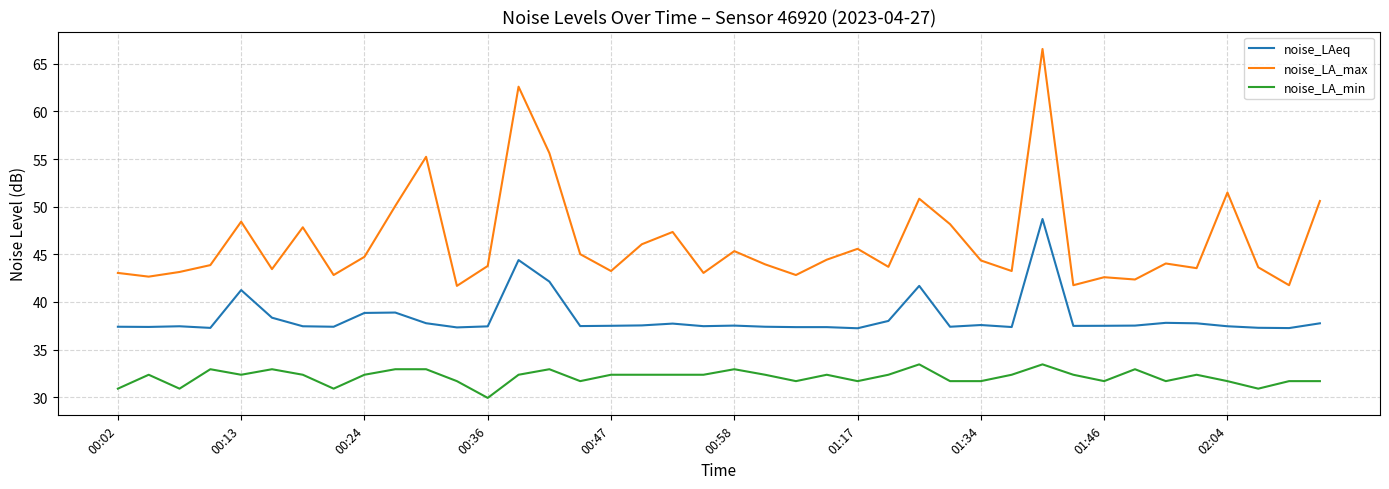

Rank the series by their maximum value, from lowest to highest.

noise_LA_min, noise_LAeq, noise_LA_max